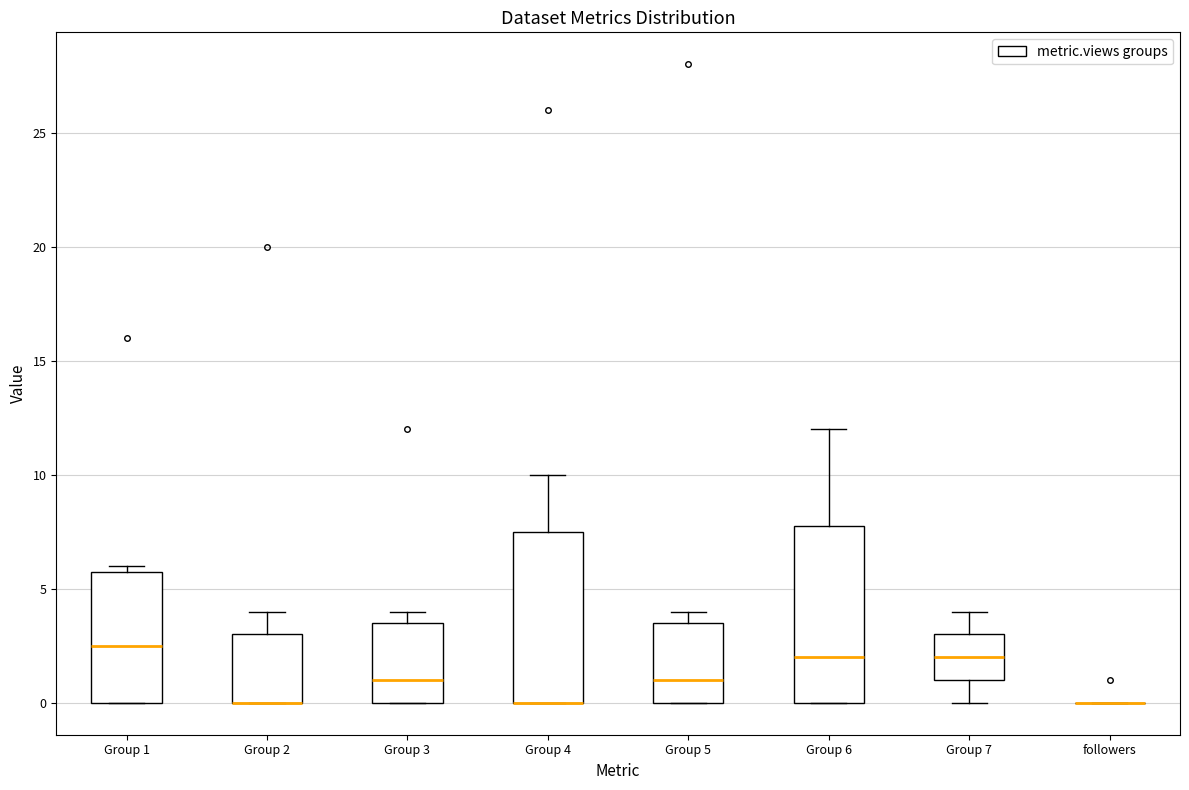

Where does the upper whisker of the box for Group 2 end on the y-axis? The values are not printed on the chart, so give them approximately, as read against the axis.

4.0